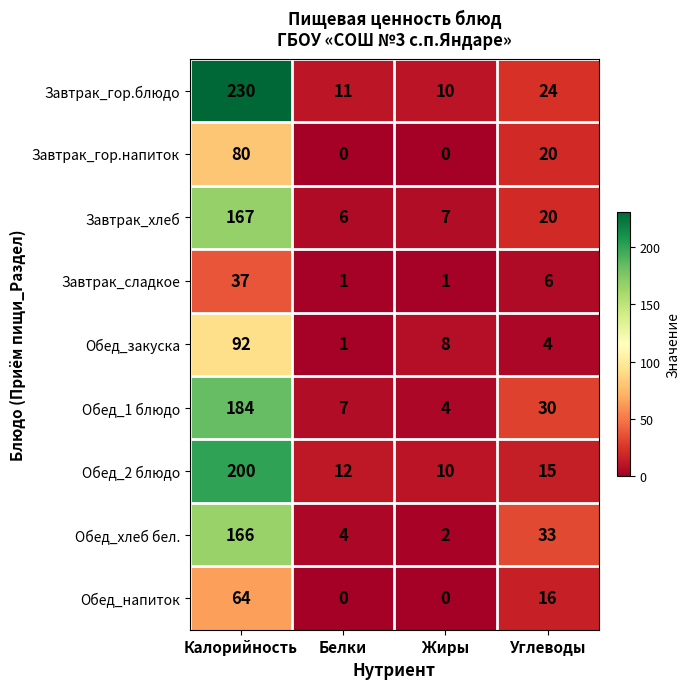

The Обед_напиток series shows 16 at Углеводы. True or false?

True